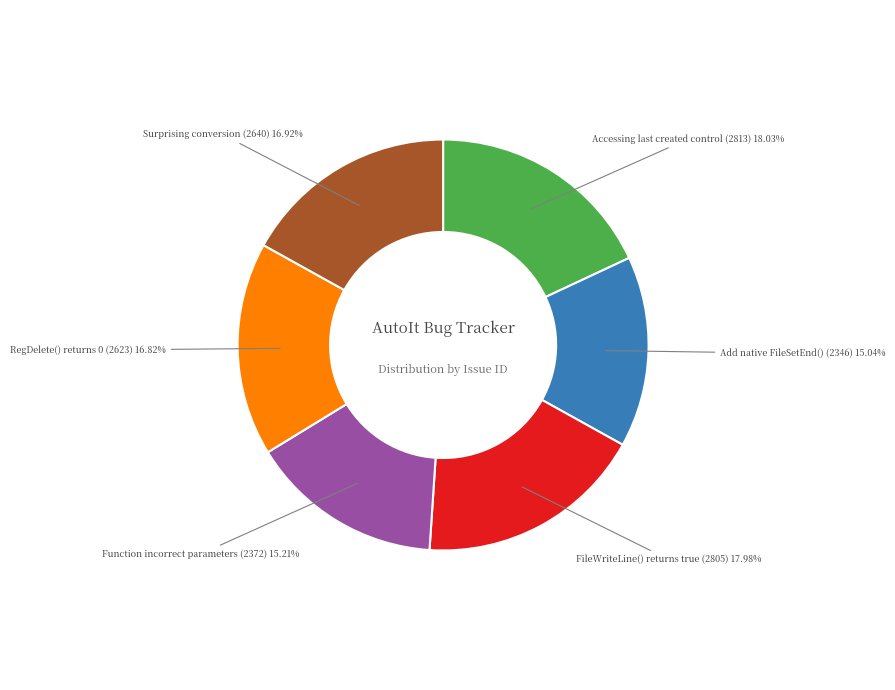

To the nearest percent, what percentage of the pie is FileWriteLine() returns true (2805)?

18%